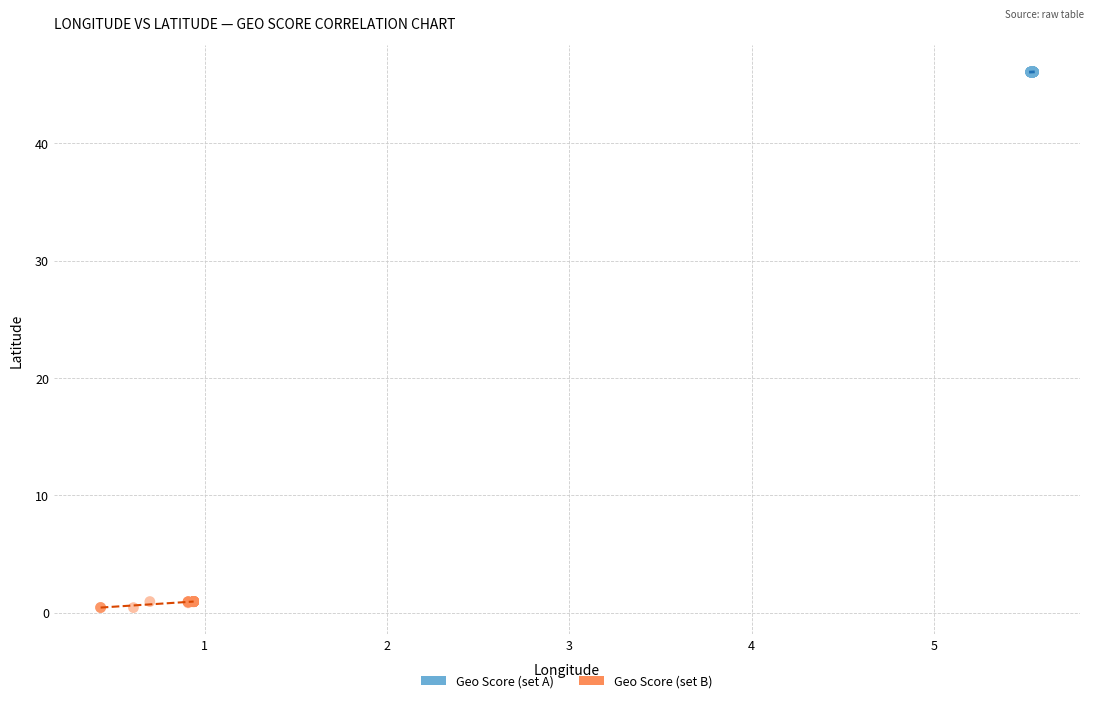

Which series contains the highest Y value?

Geo Score (set A)